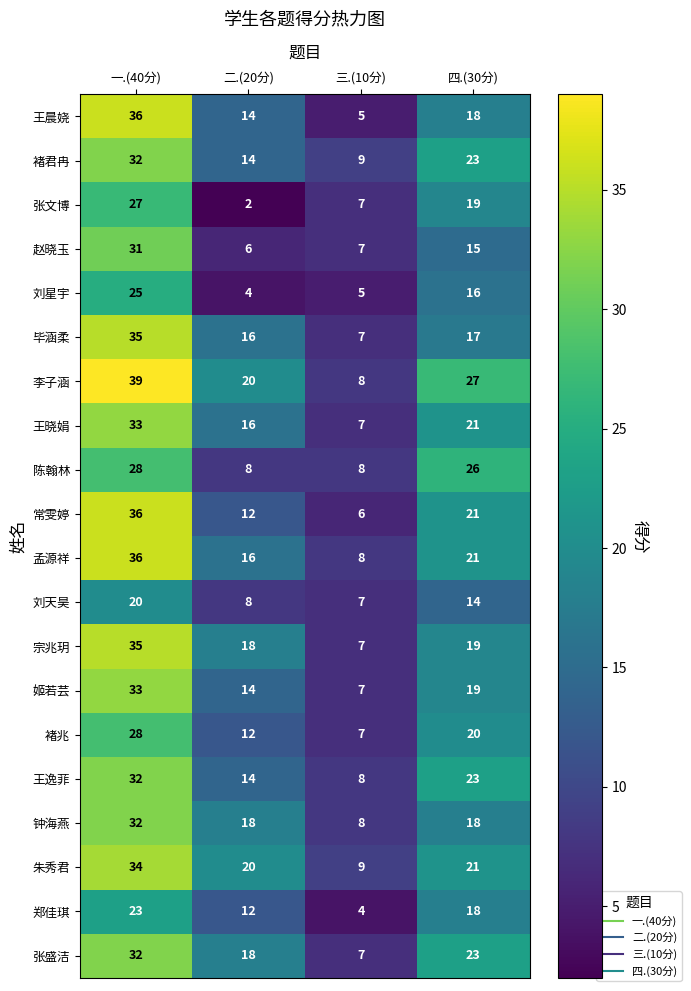

Rank the categories by 姬若芸 value from lowest to highest.

三.(10分), 二.(20分), 四.(30分), 一.(40分)